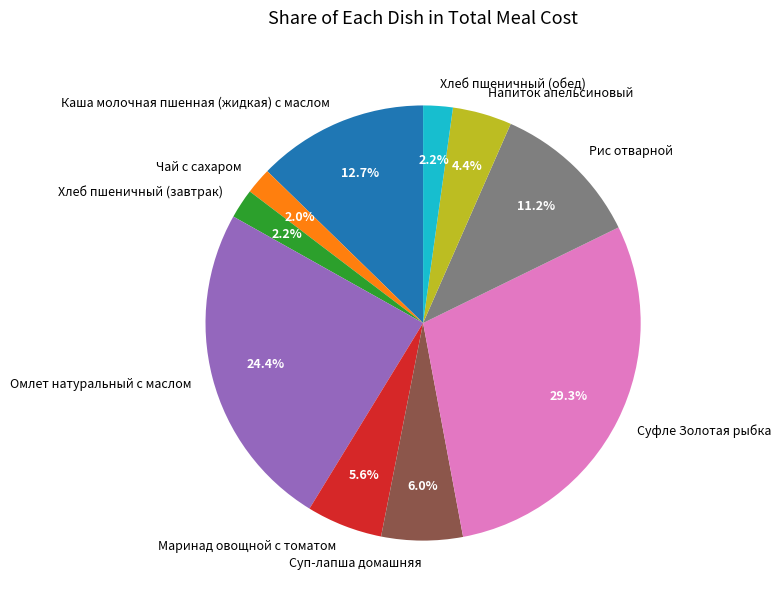

The Хлеб пшеничный (завтрак) slice represents 2% of the pie. True or false?

True